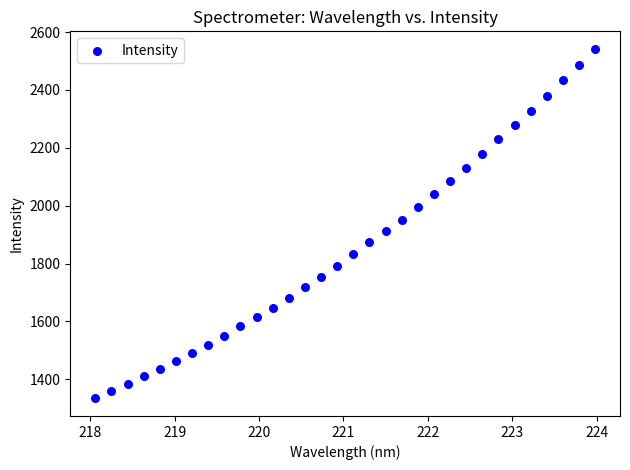

What is the range of X values (max minus min)?

5.9